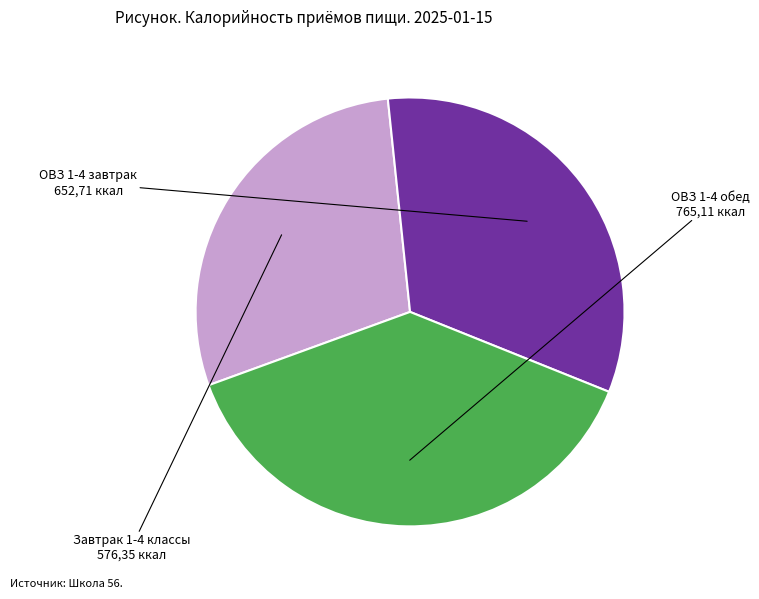

Between ОВЗ 1-4 обед and Завтрак 1-4 классы, which is larger?

ОВЗ 1-4 обед